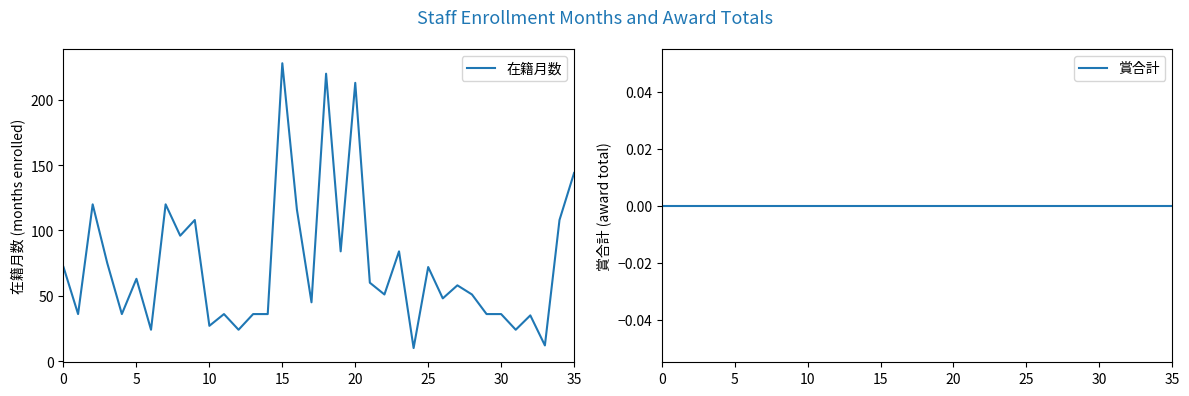

True or false: 賞合計 and 在籍月数 cross at least once.

False